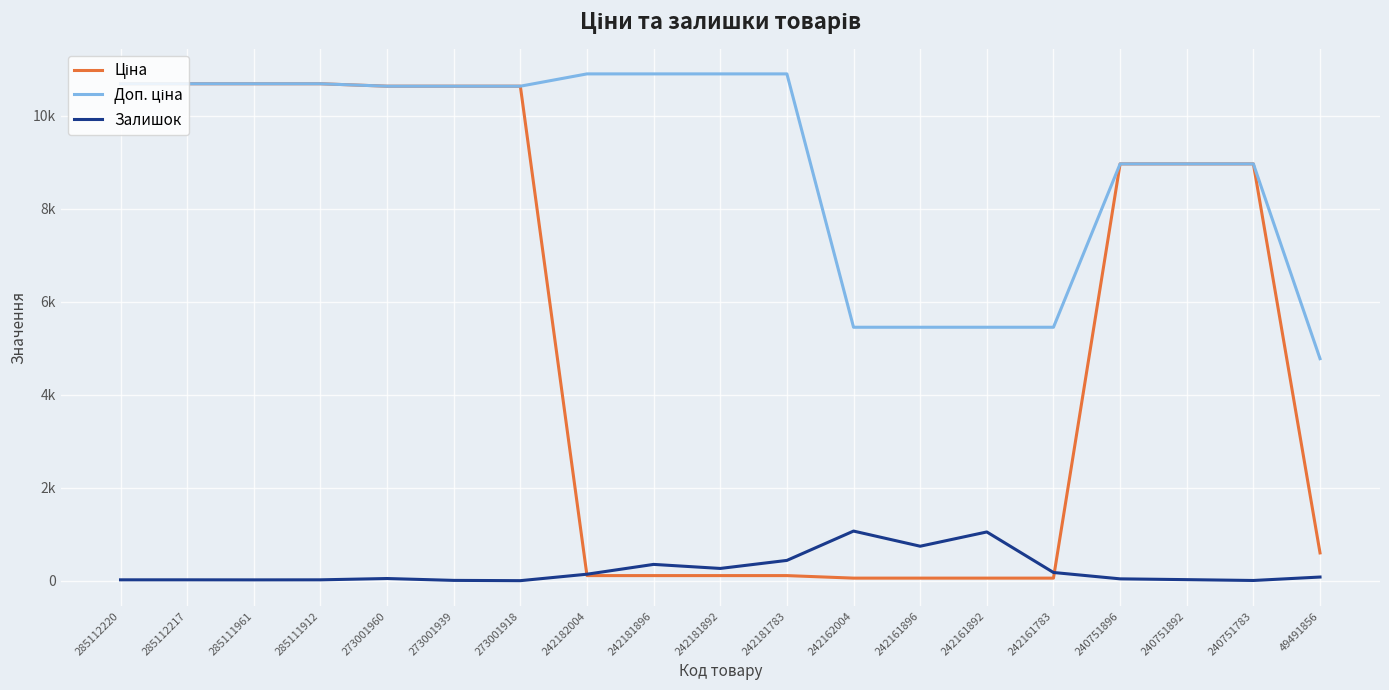

True or false: Доп. ціна has more than 0 interior local peaks.

False